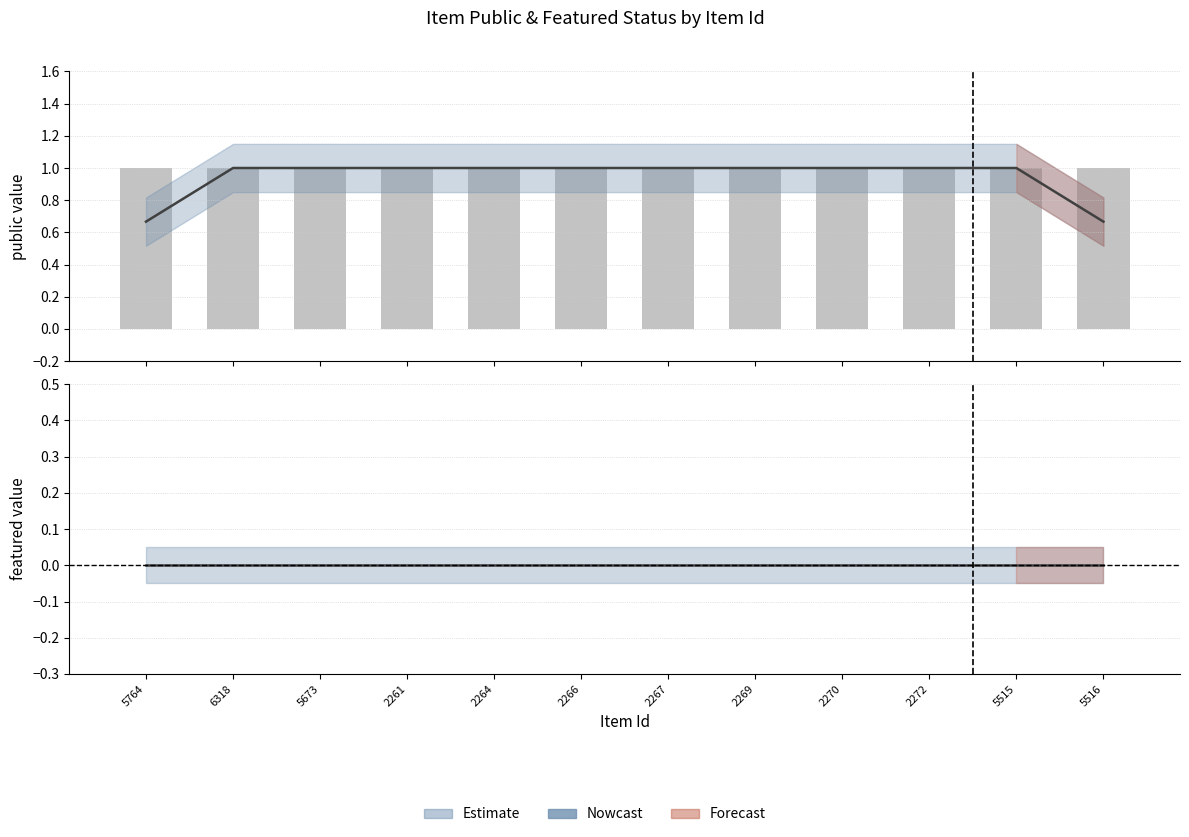

Which series has the largest total across all categories?

public